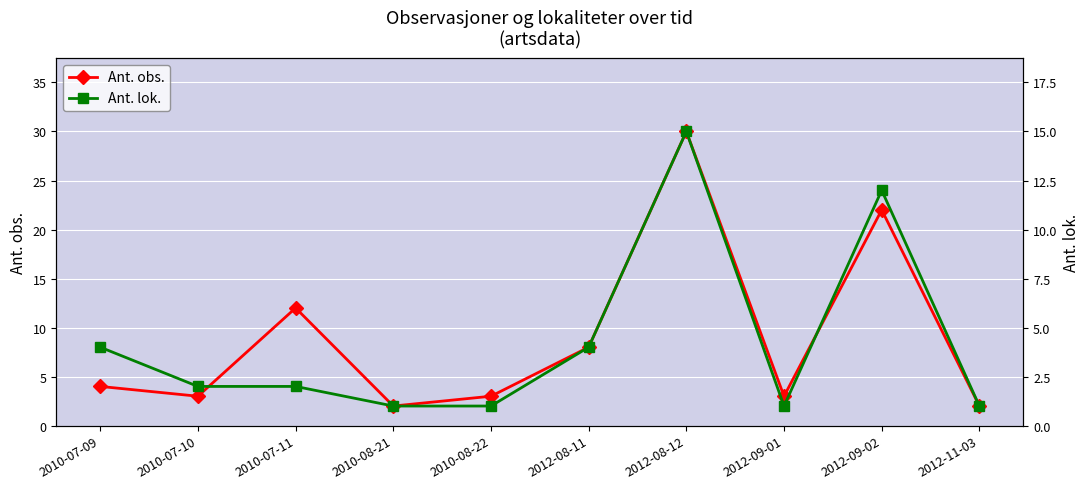

In Ant. lok., how many points are lower than both neighbors (excluding endpoints)?

1